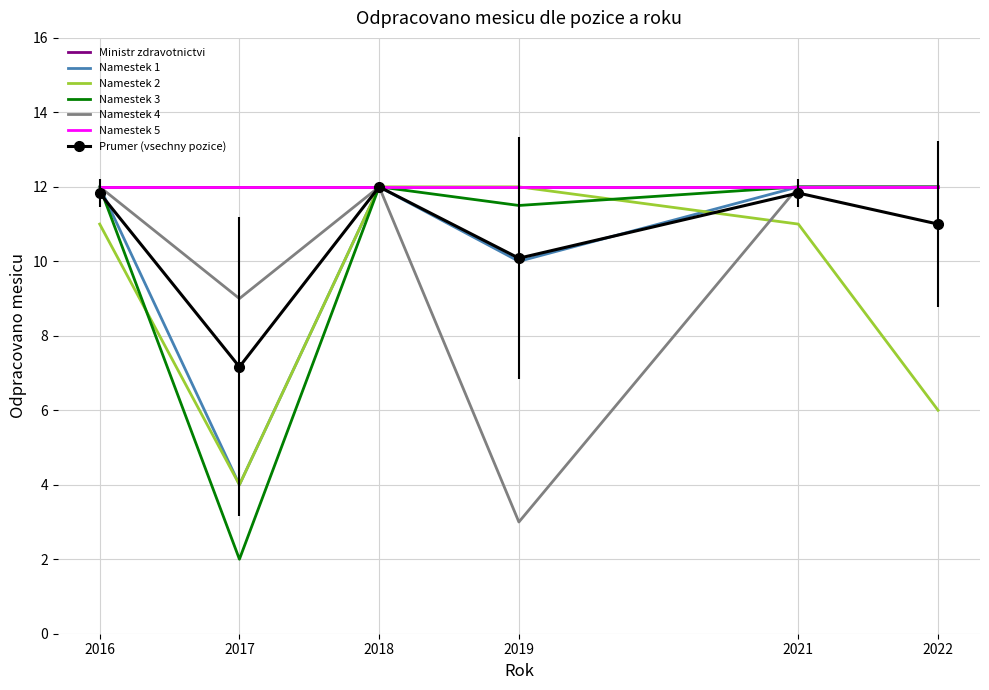

True or false: Namestek 3 and Namestek 4 cross at least once.

False